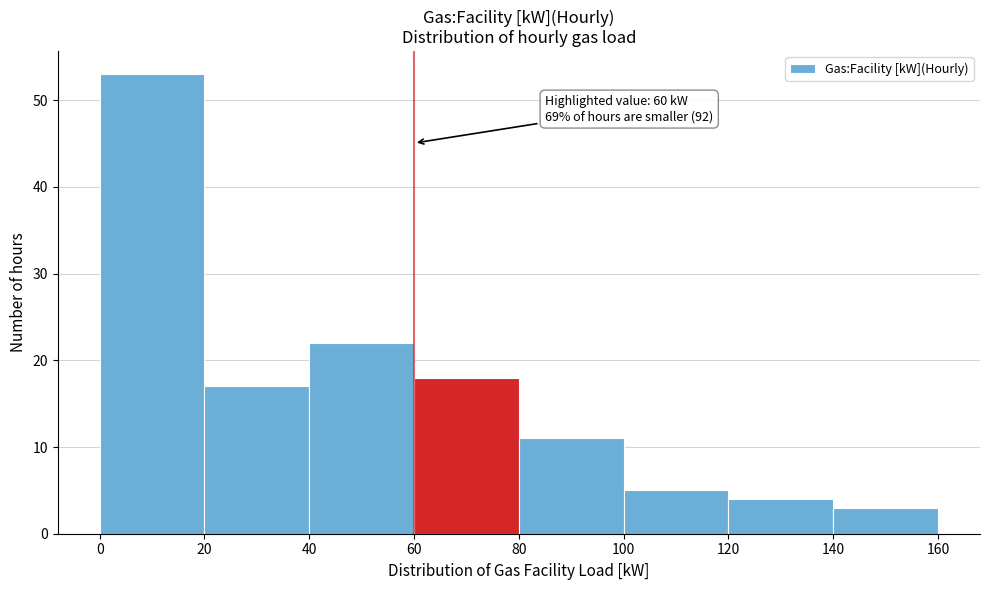

Which range on the x-axis has the tallest bar?

0 to 20